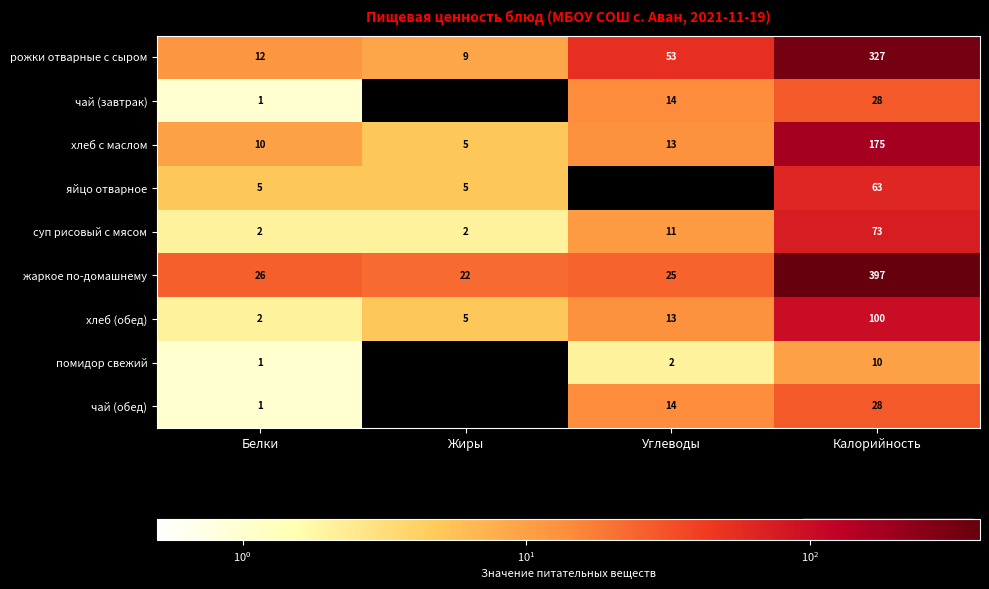

Count the number of data series in this chart.

9